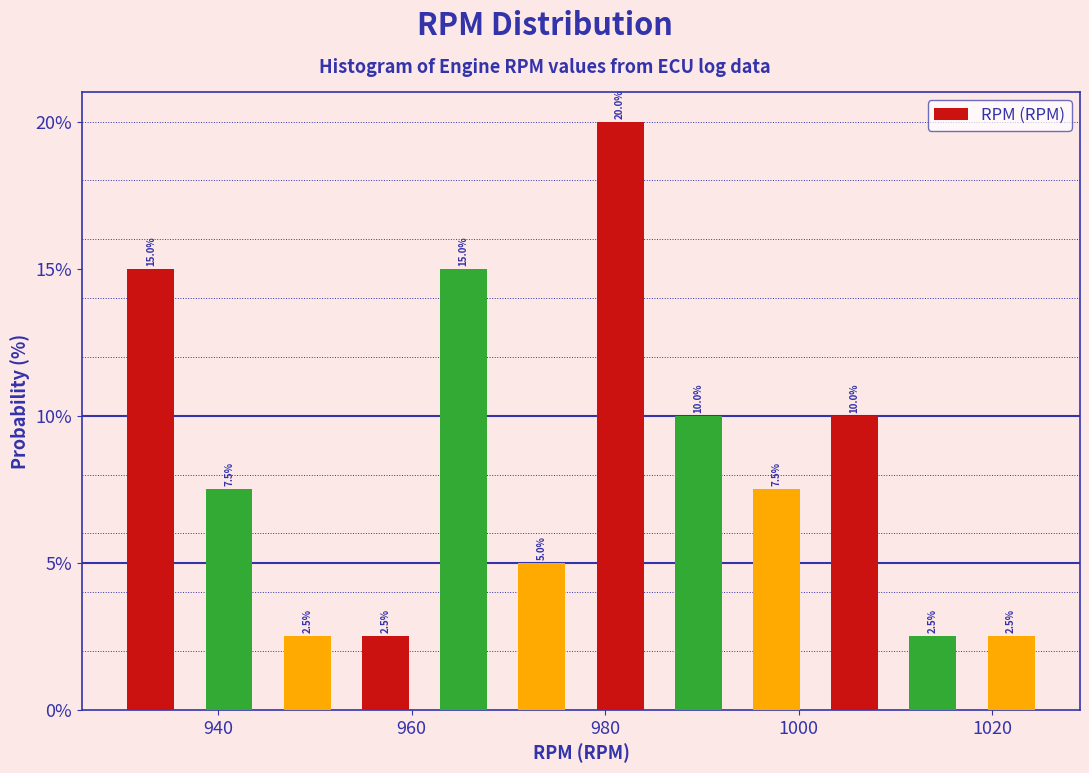

Reading left to right, list every bar in this chart as the range it spans on the x-axis followed by its height. The bar edges are not printed on the chart, so give them approximately, as read against the axis.

930 to 938: 15.0
938 to 946: 7.5
946 to 954: 2.5
954 to 962: 2.5
962 to 970: 15.0
970 to 978: 5.0
978 to 986: 20.0
986 to 994: 10.0
994 to 1002: 7.5
1002 to 1010: 10.0
1010 to 1018: 2.5
1018 to 1026: 2.5